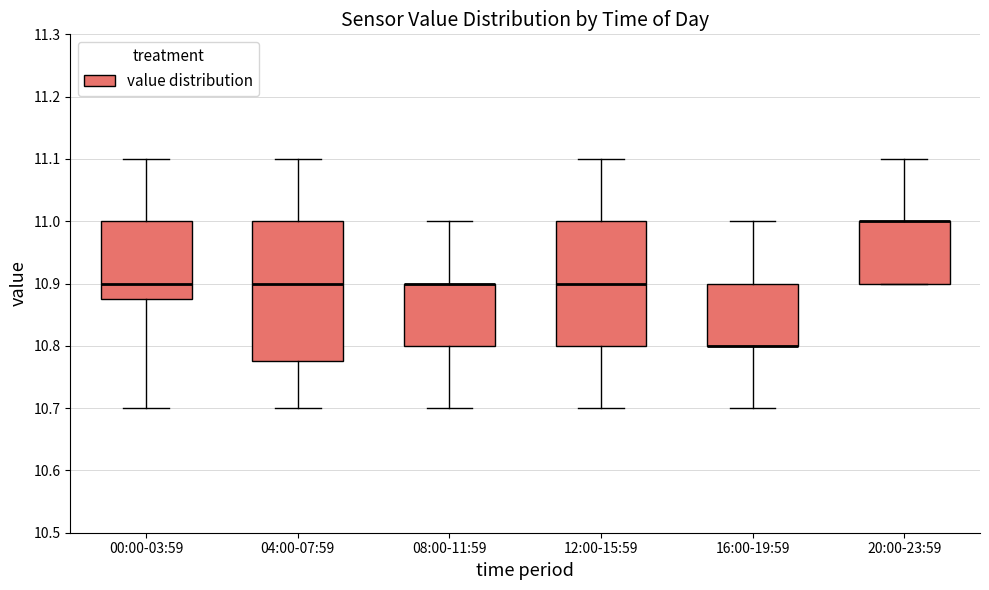

Reading left to right, transcribe this box plot: for each box, give where its median line is, the range the box spans, and where its two whiskers end, as read against the y-axis. The values are not printed on the chart, so give them approximately, as read against the axis.

00:00-03:59: median 10.90, box 10.88 to 11.00, whiskers 10.70 to 11.10
04:00-07:59: median 10.90, box 10.78 to 11.00, whiskers 10.70 to 11.10
08:00-11:59: median 10.90 (drawn on the box's upper edge), box 10.80 to 10.90, whiskers 10.70 to 11.00
12:00-15:59: median 10.90, box 10.80 to 11.00, whiskers 10.70 to 11.10
16:00-19:59: median 10.80 (drawn on the box's lower edge), box 10.80 to 10.90, whiskers 10.70 to 11.00
20:00-23:59: median 11.00 (drawn on the box's upper edge), box 10.90 to 11.00, whiskers 10.90 to 11.10